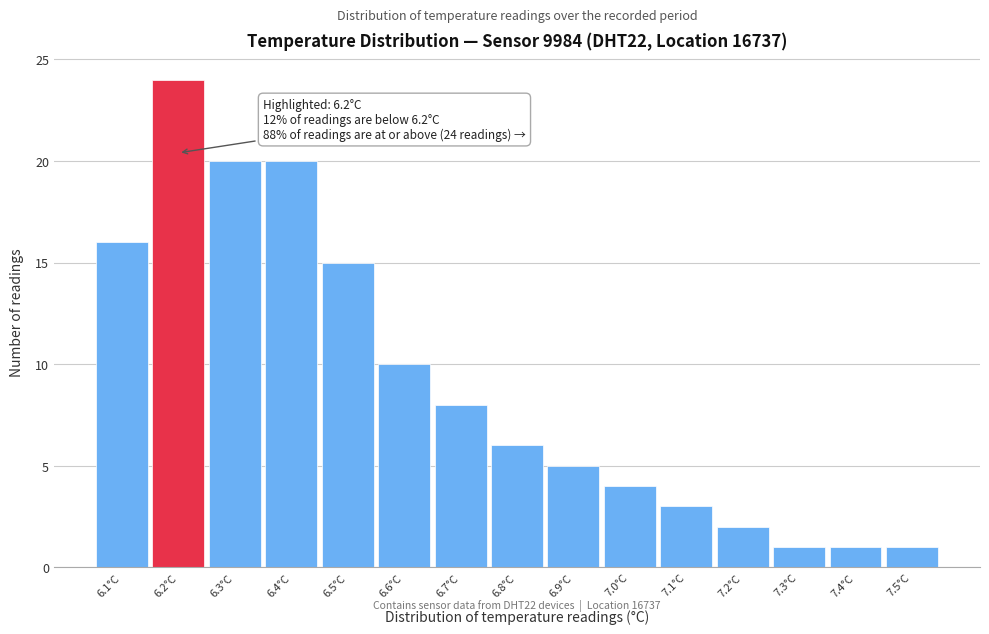

Over which range of the x-axis is the bar tallest?

6.15 to 6.25